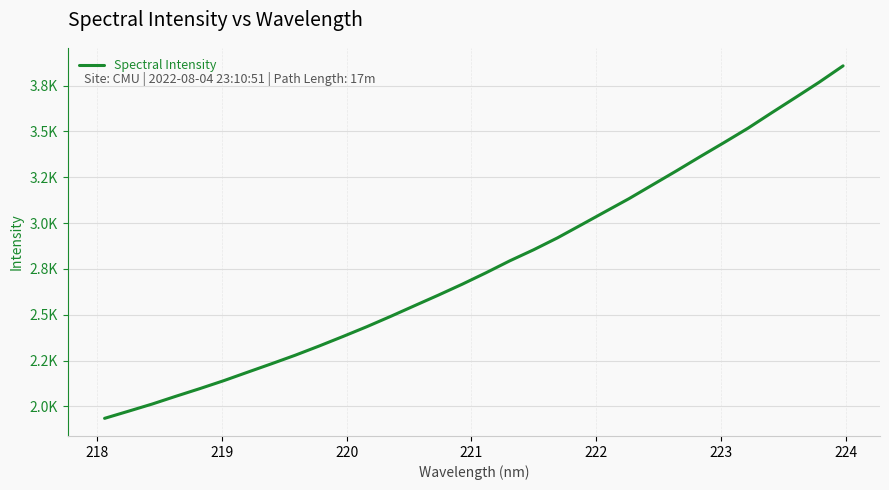

Does the chart have visible grid lines?

Yes